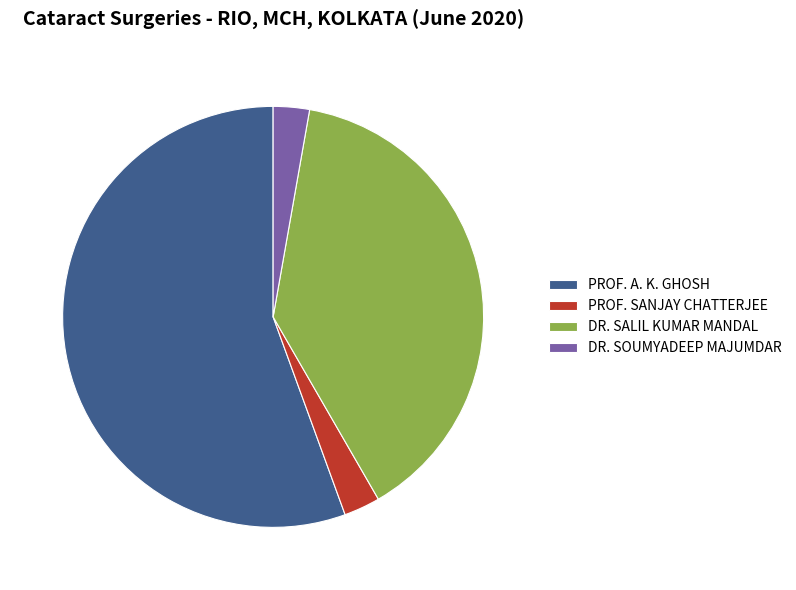

Is the sum of PROF. SANJAY CHATTERJEE and DR. SOUMYADEEP MAJUMDAR greater than half?

No